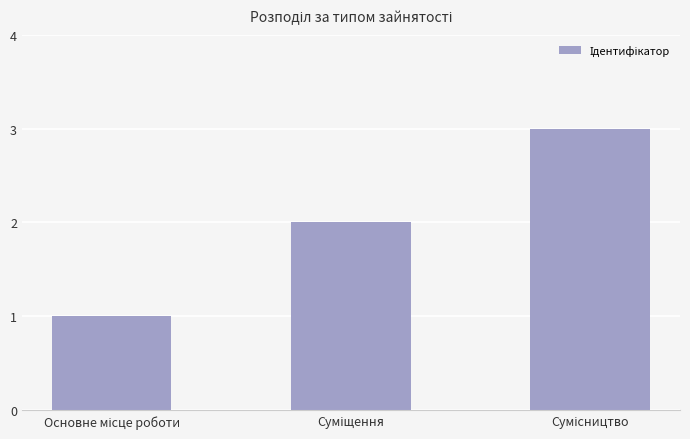

What is the sum of all values?

6